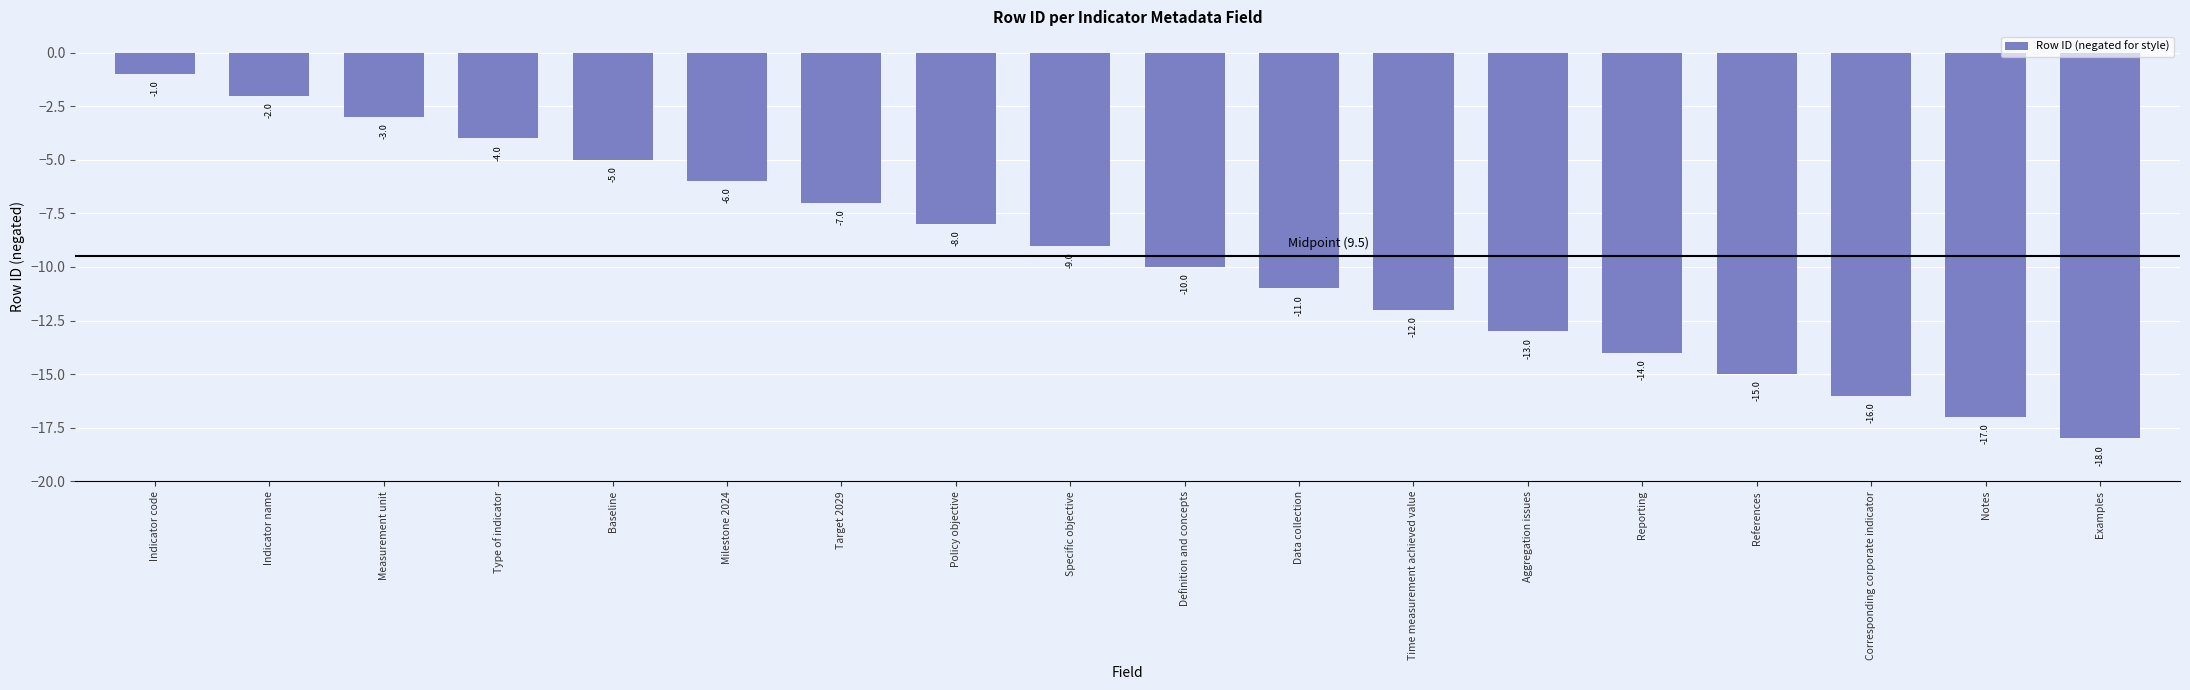

What is the difference between the values at Time measurement achieved value and Target 2029?

5